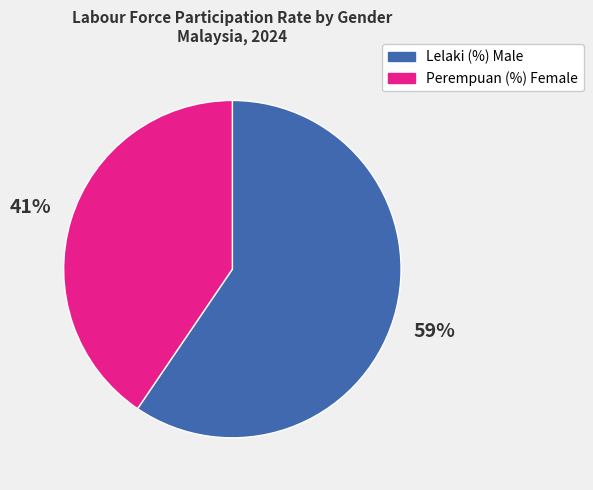

To the nearest percent, what portion does Lelaki (%) Male represent?

59%